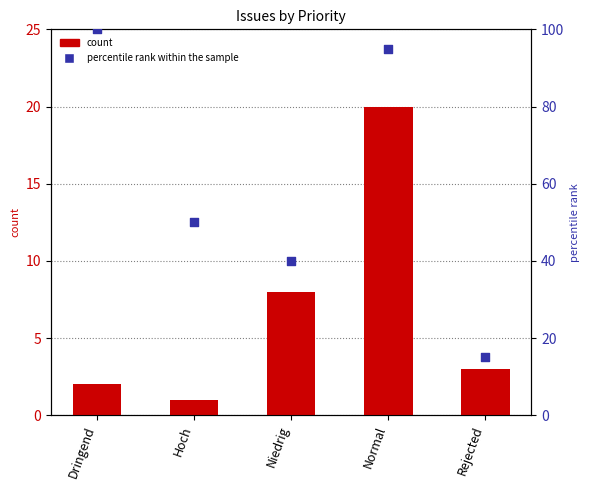

Which series has the largest total across all categories?

percentile rank within the sample